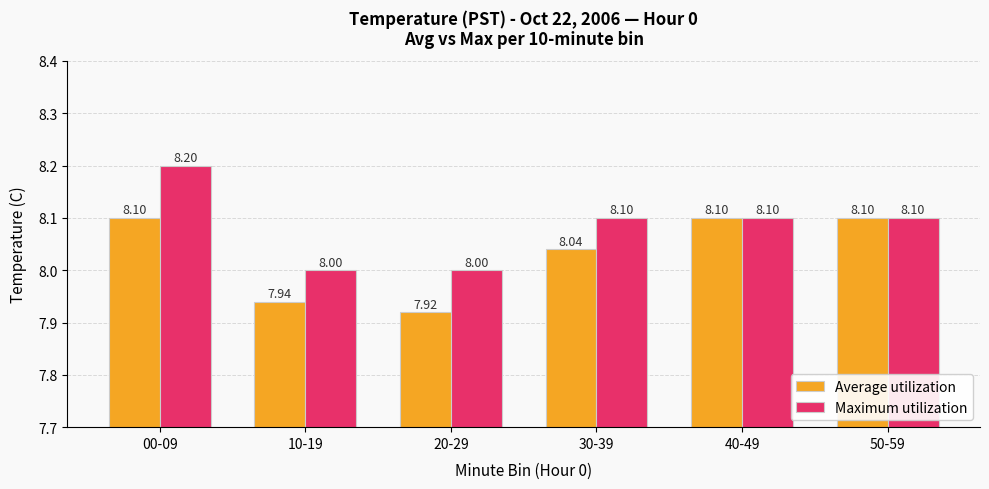

True or false: Maximum utilization has a value of 8.2 at 00-09.

True